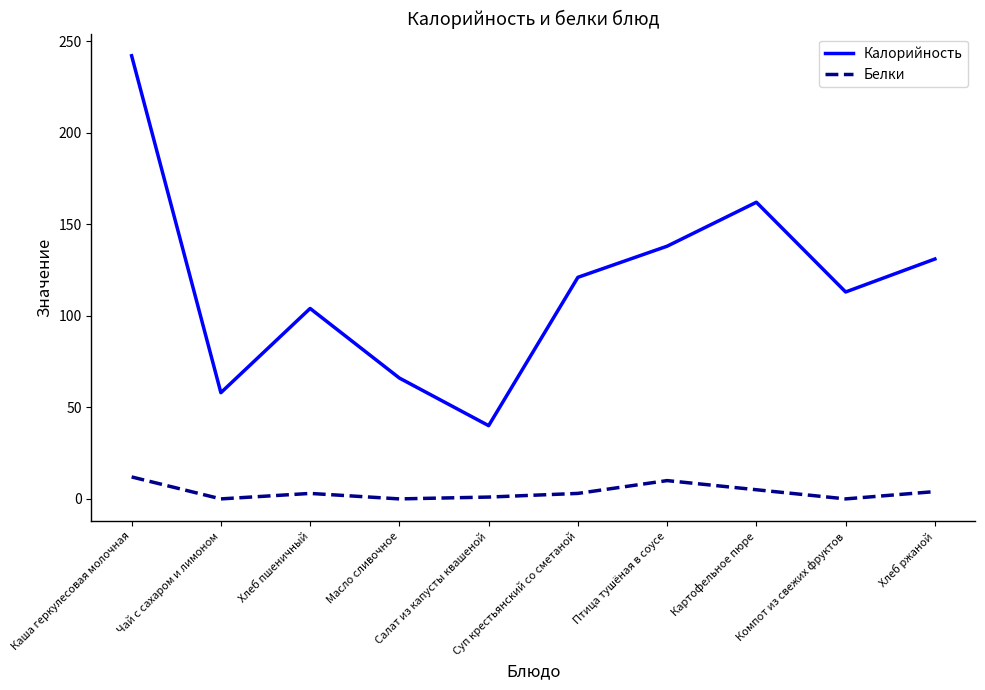

Which series has the largest total across all categories?

Калорийность